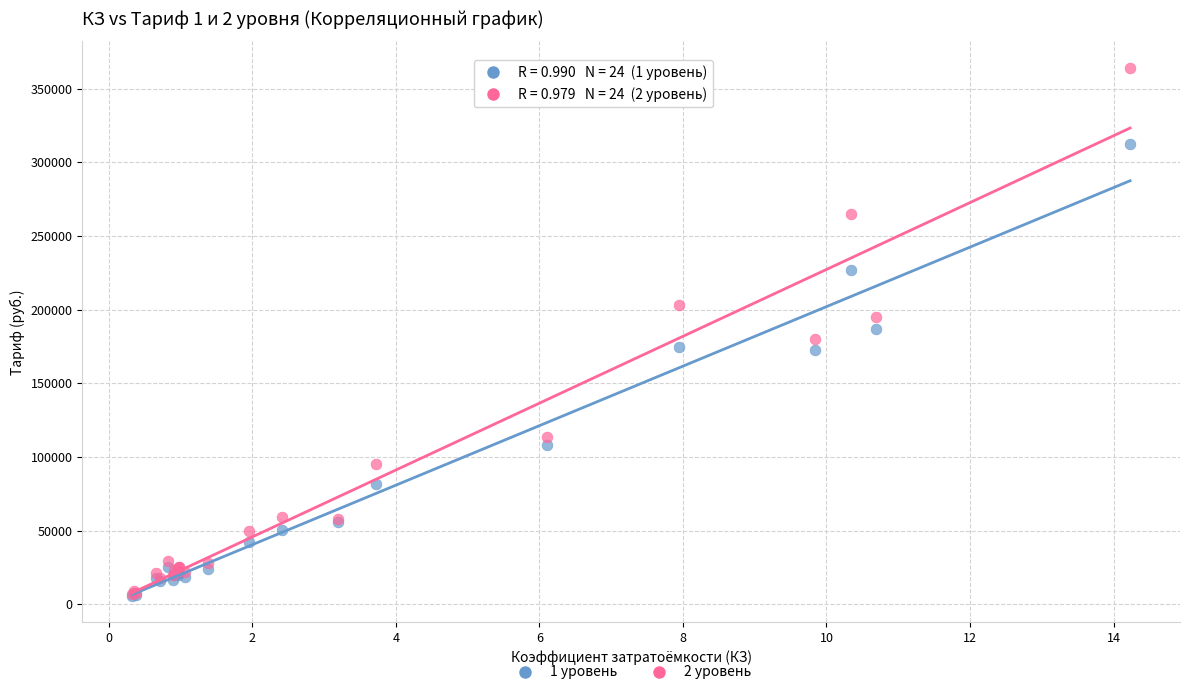

Which series reaches the maximum Y coordinate?

2 уровень